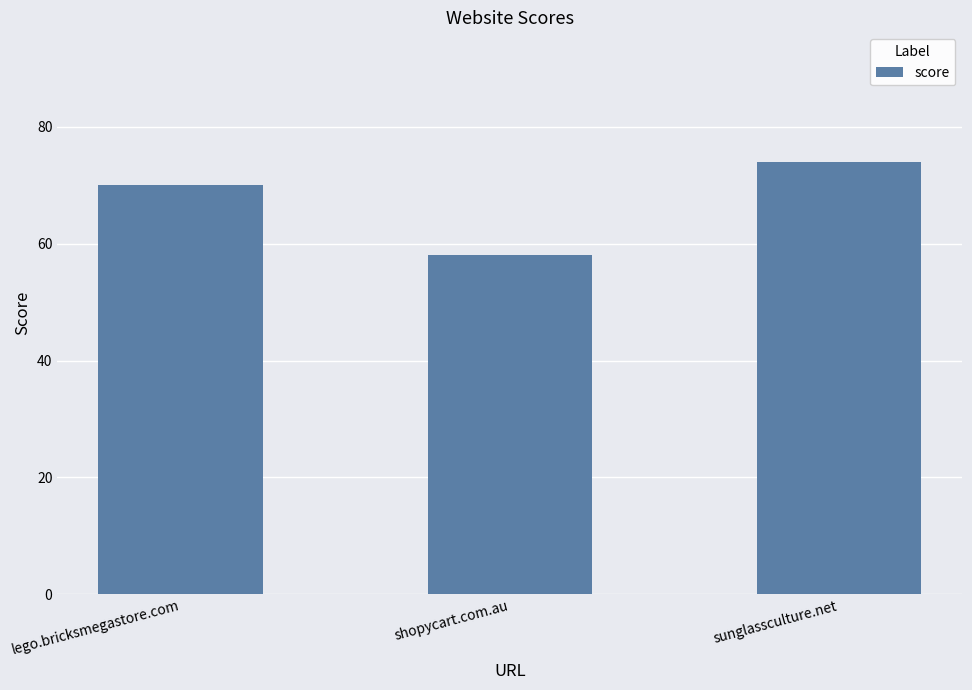

How many values are between 58 and 74?

3